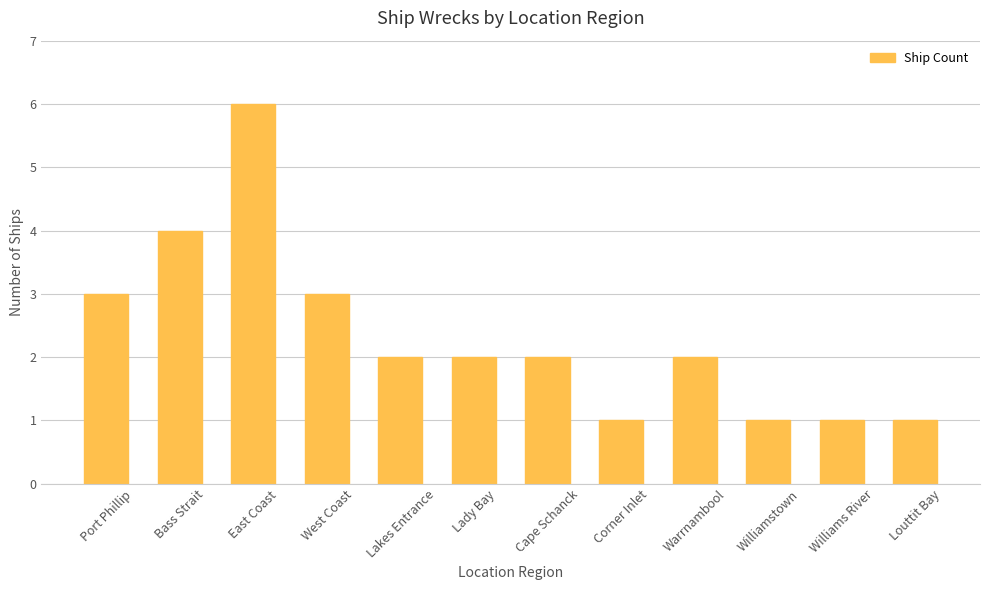

What is the approximate value at East Coast?

6